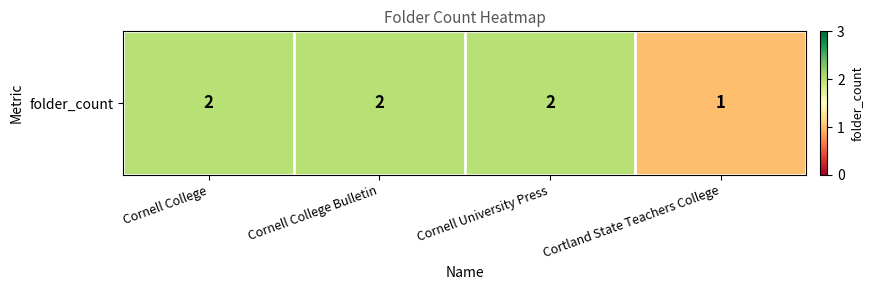

What is the smallest value displayed?

1